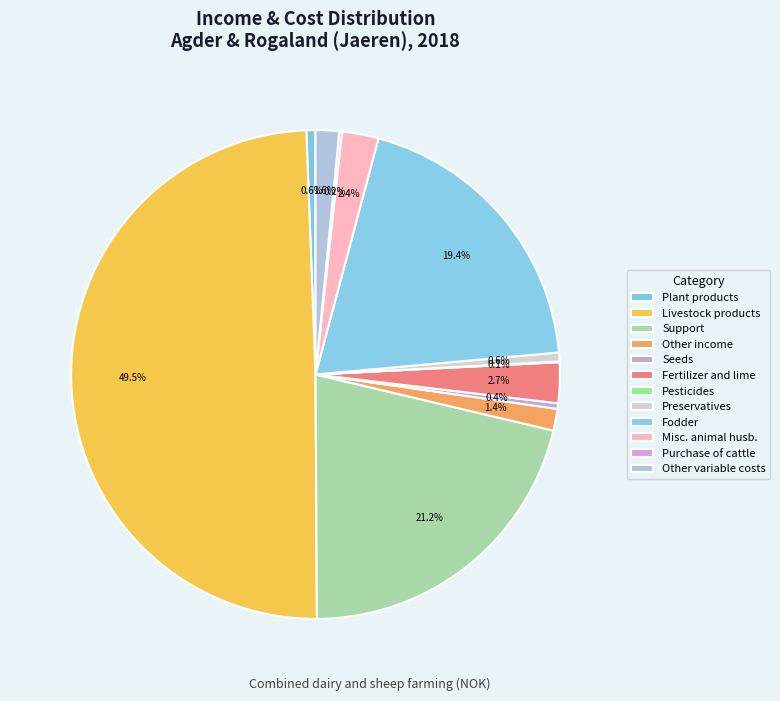

Between Other income and Misc. animal husb., which is larger?

Misc. animal husb.